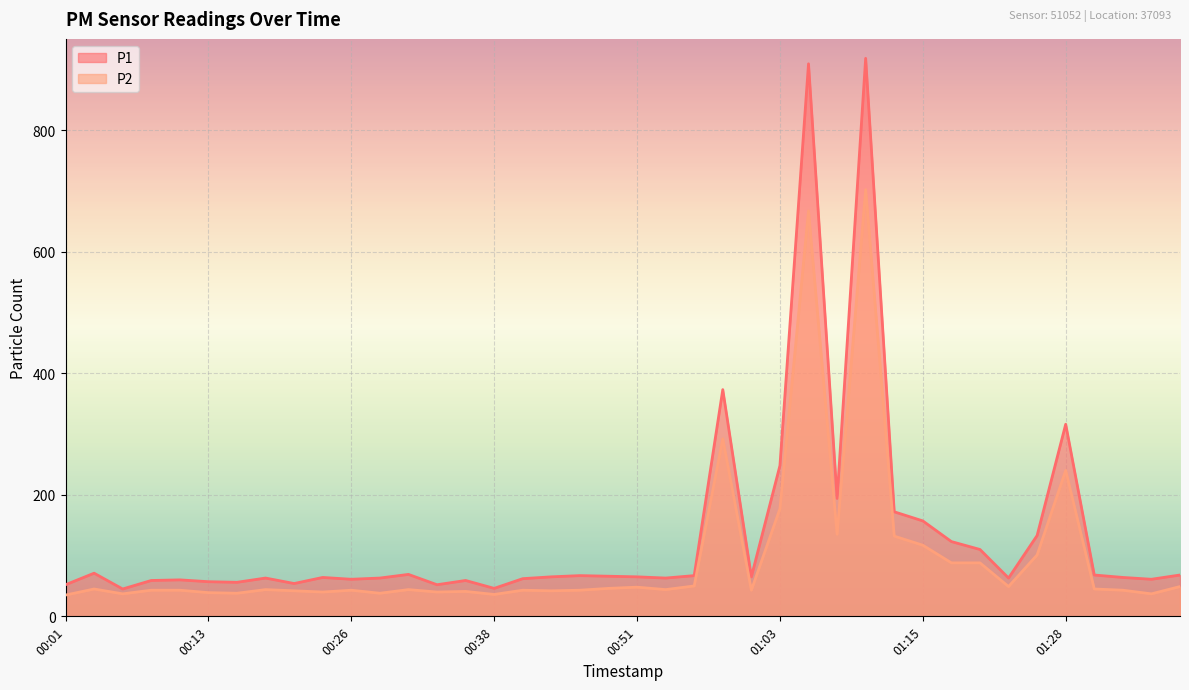

Is the value of P2 at 01:38 greater than the value of P1 at 01:20?

No